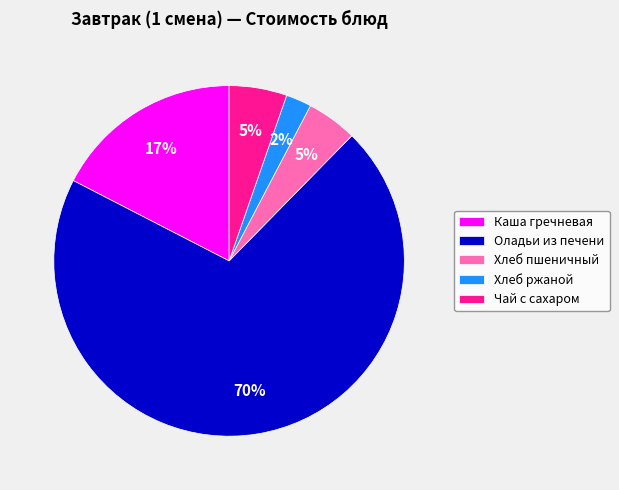

To the nearest percent, what percentage of the pie is Каша гречневая?

17%